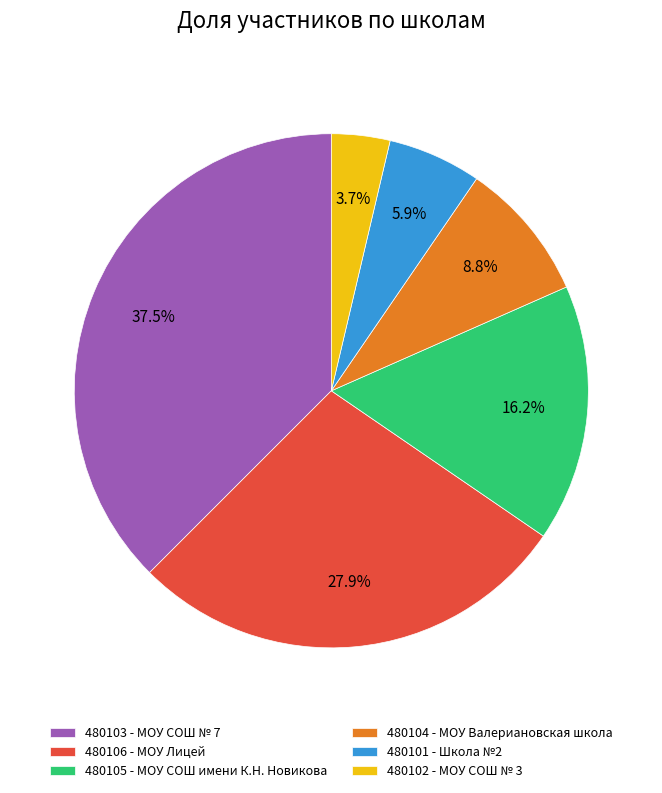

Combined, what portion of the pie is 480103 - МОУ СОШ № 7 and 480105 - МОУ СОШ имени К.Н. Новикова?

53.7%